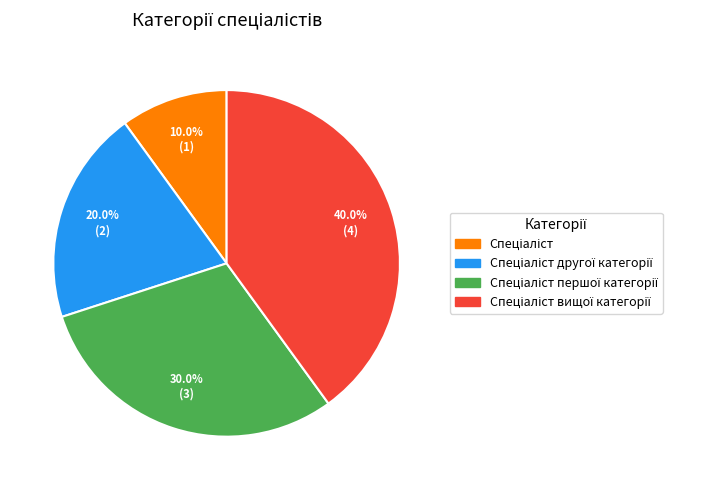

Is there any slice that represents more than half of the pie?

No